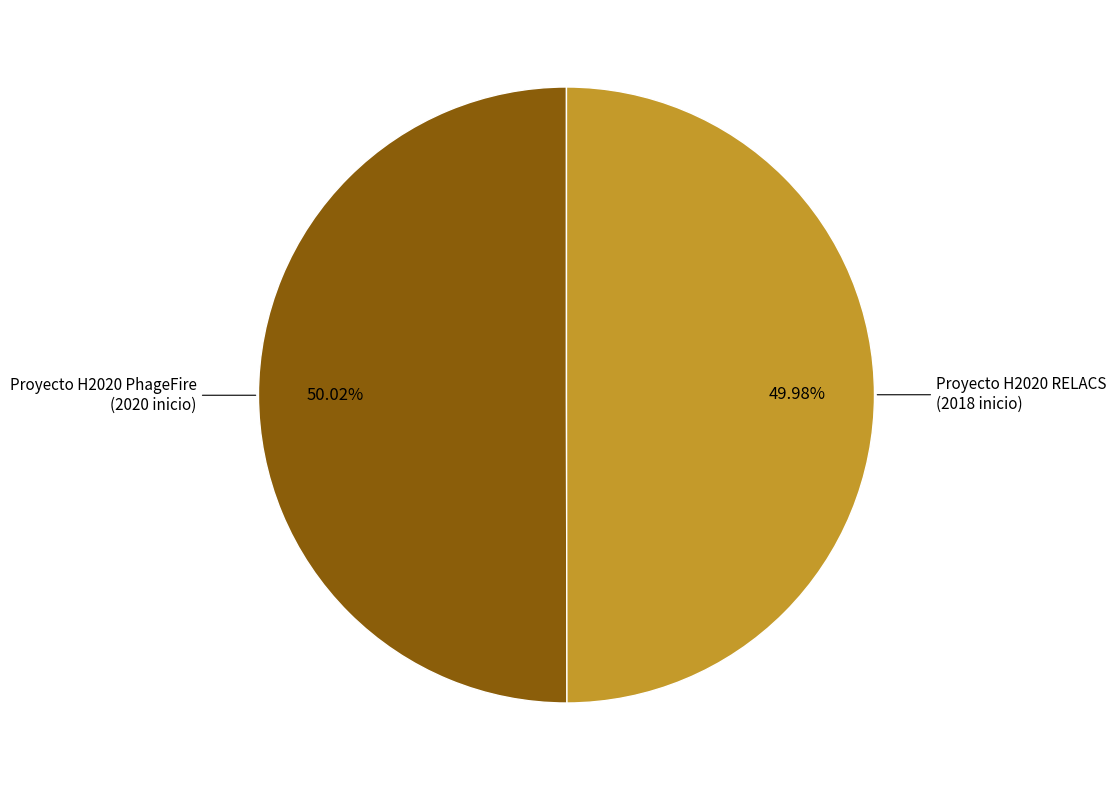

Is there any slice that represents more than half of the pie?

Yes